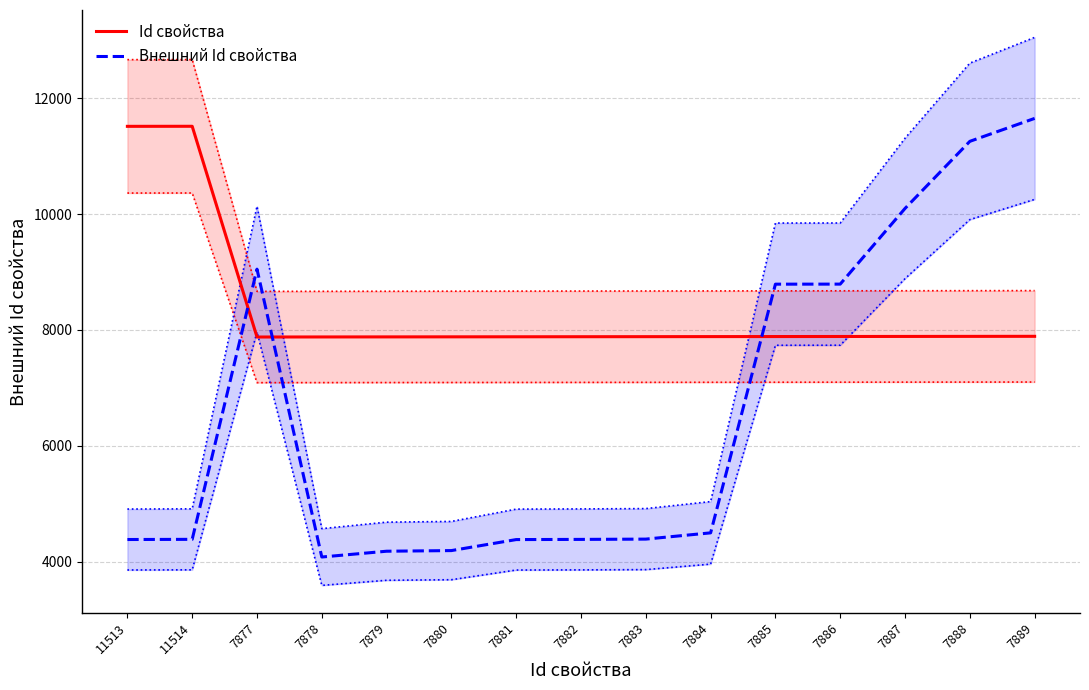

How many lines are shown in the chart?

2